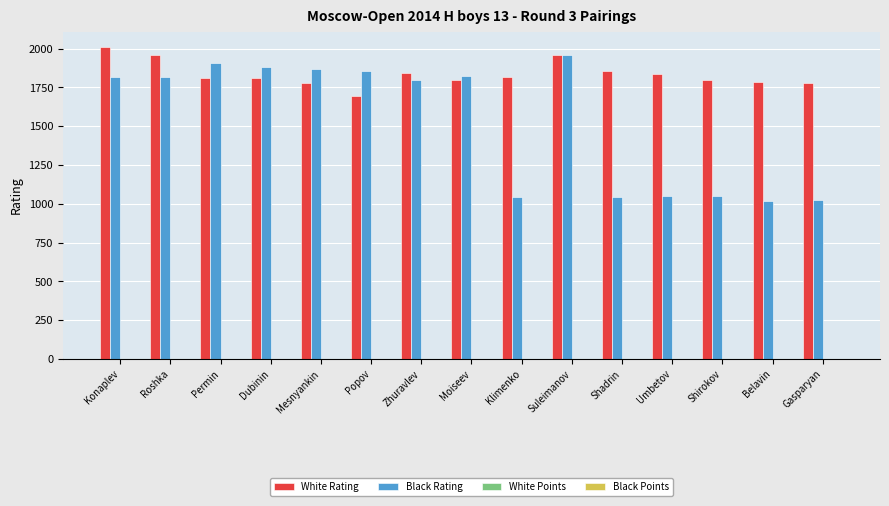

At which label does White Rating reach its peak?

Konaplev